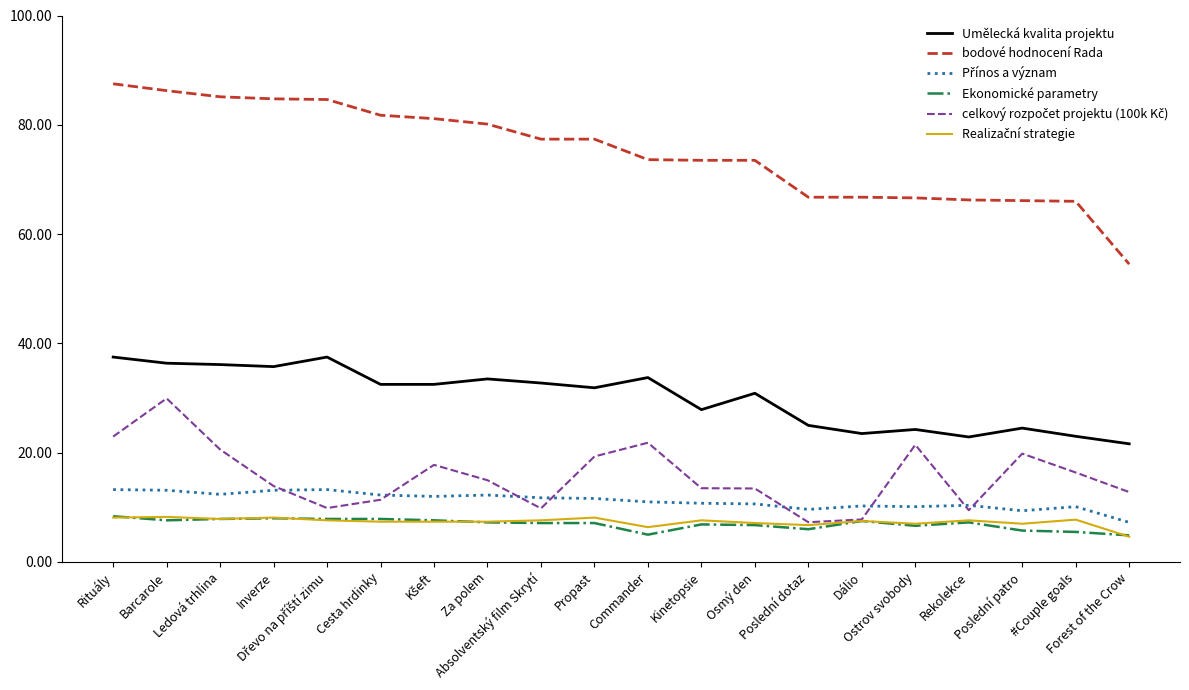

What is the smallest value displayed?

4.6